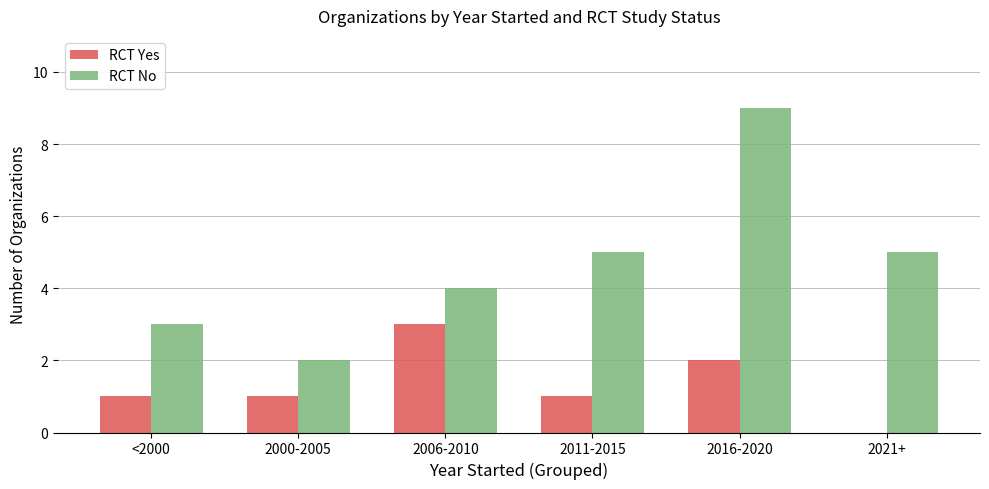

What is the spread (max minus min) of values at 2011-2015?

4